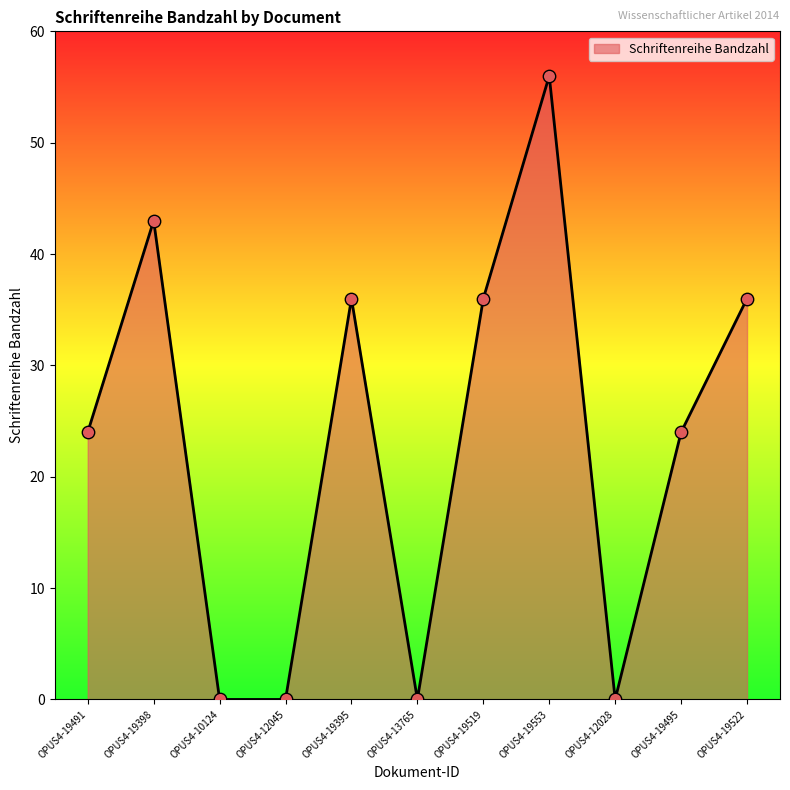

What is the change in value from OPUS4-12028 to OPUS4-19495?

+24